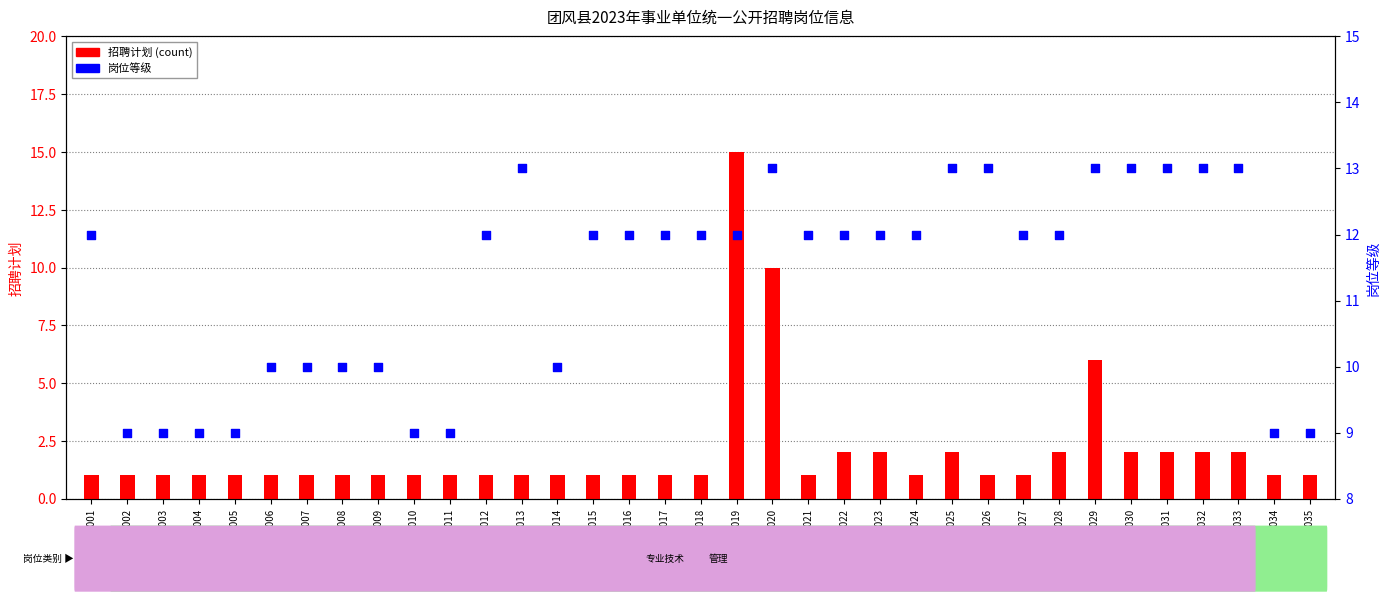

At which category is the sum across all series the highest?

TZ019